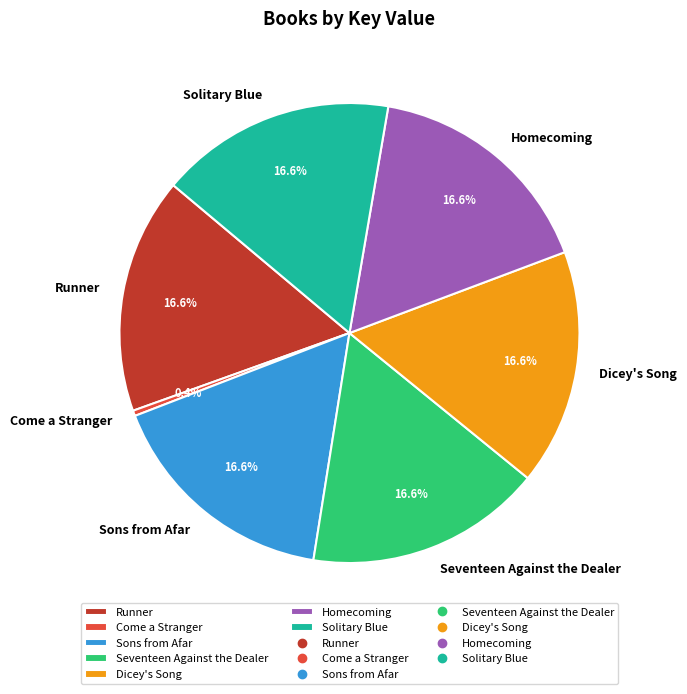

To the nearest percent, what is the average slice percentage?

14%